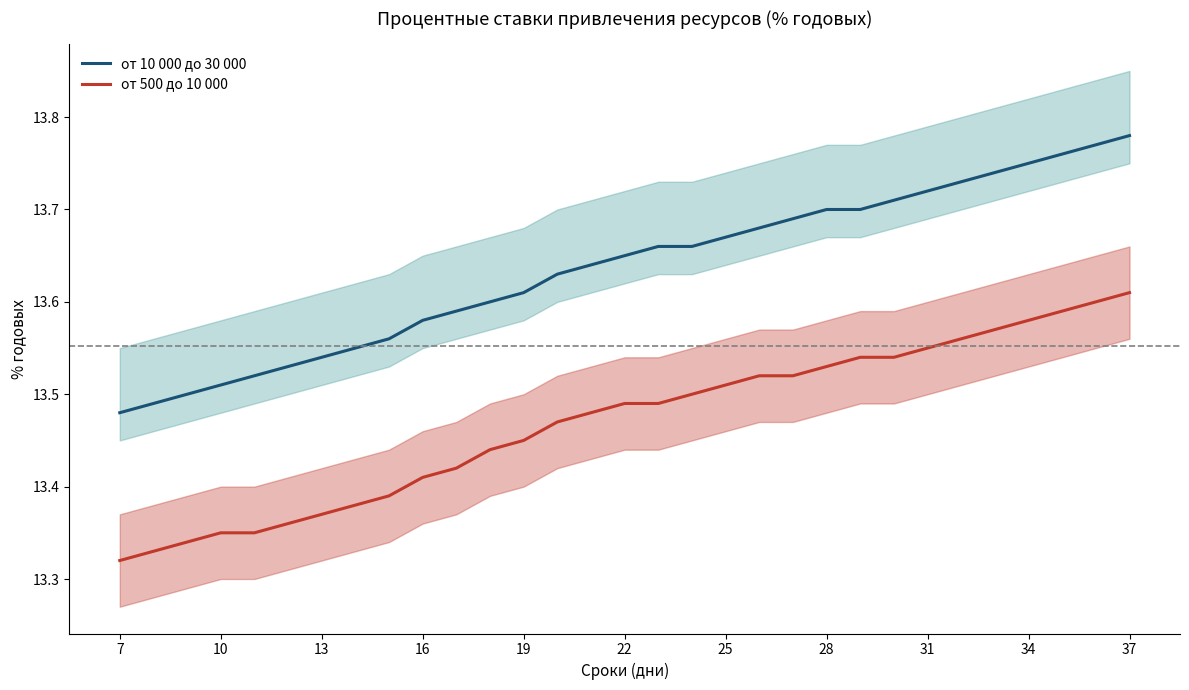

Which series has the largest range (max minus min)?

от 10 000 до 30 000